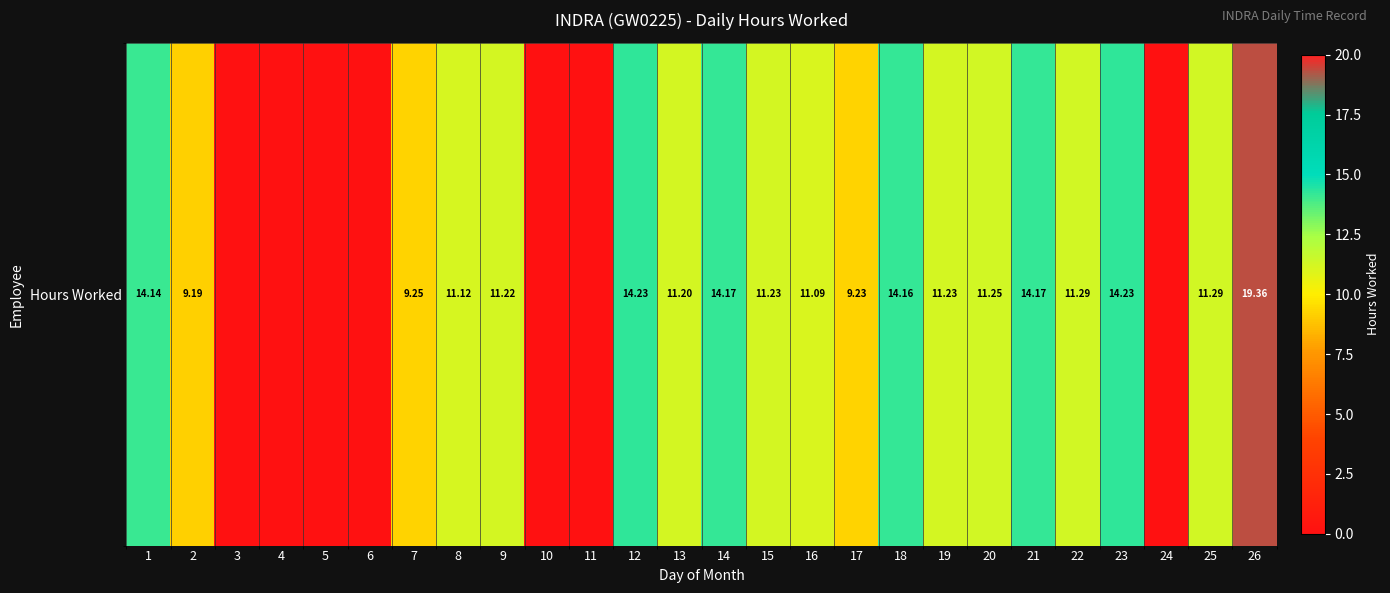

List the labels in order of value, smallest first.

3, 4, 5, 6, 10, 11, 24, 2, 17, 7, 16, 8, 13, 9, 15, 19, 20, 22, 25, 1, 18, 14, 21, 12, 23, 26